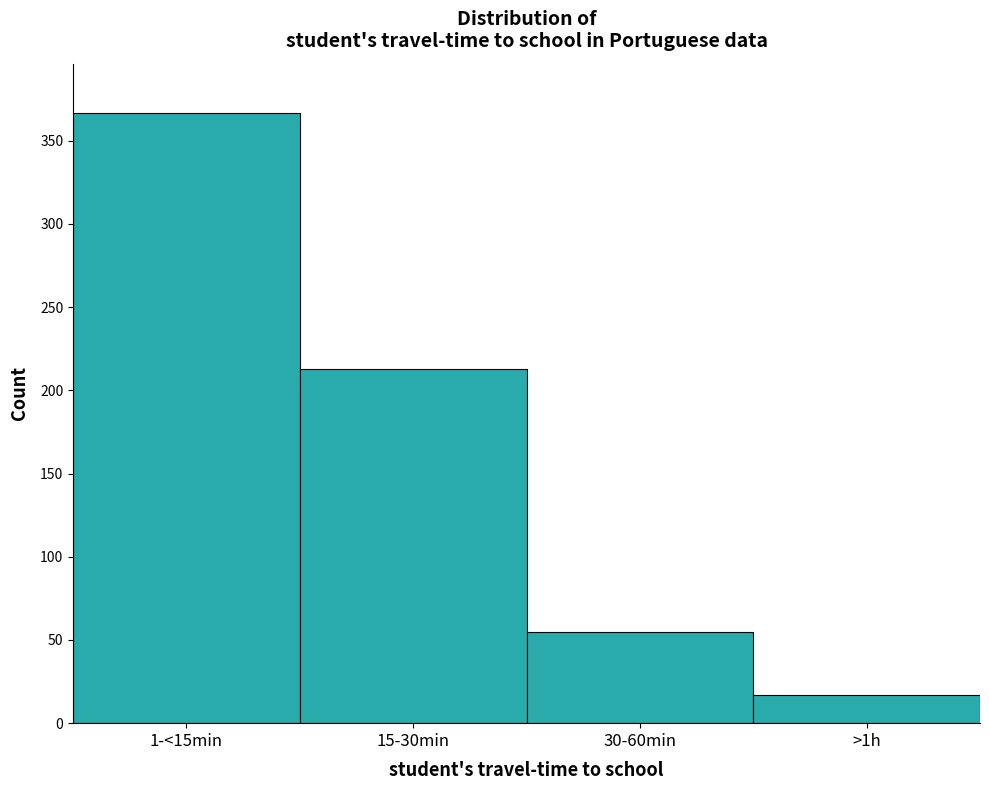

Reading left to right, what are all the values shown in this chart?

1-<15min=367	15-30min=213	30-60min=55	>1h=17